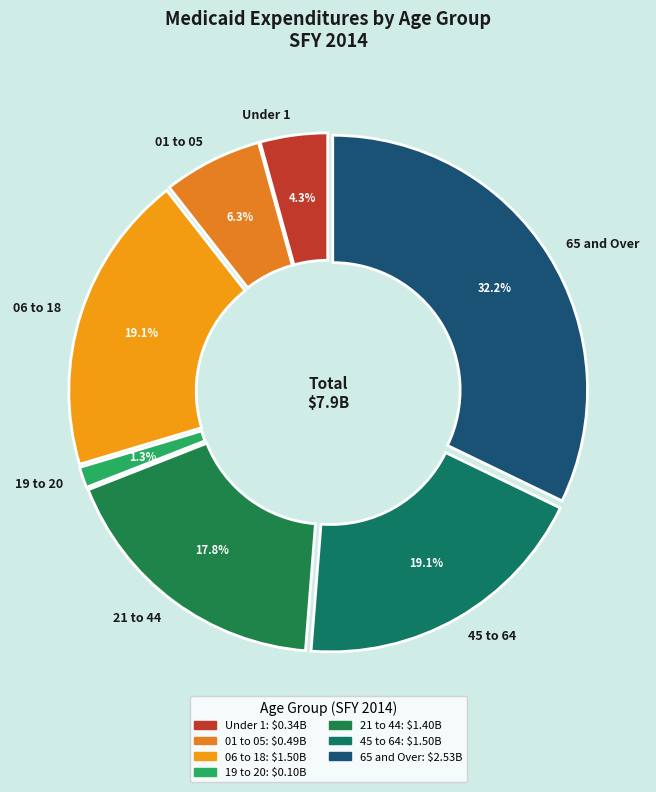

Which has a higher value, 65 and Over or 45 to 64?

65 and Over